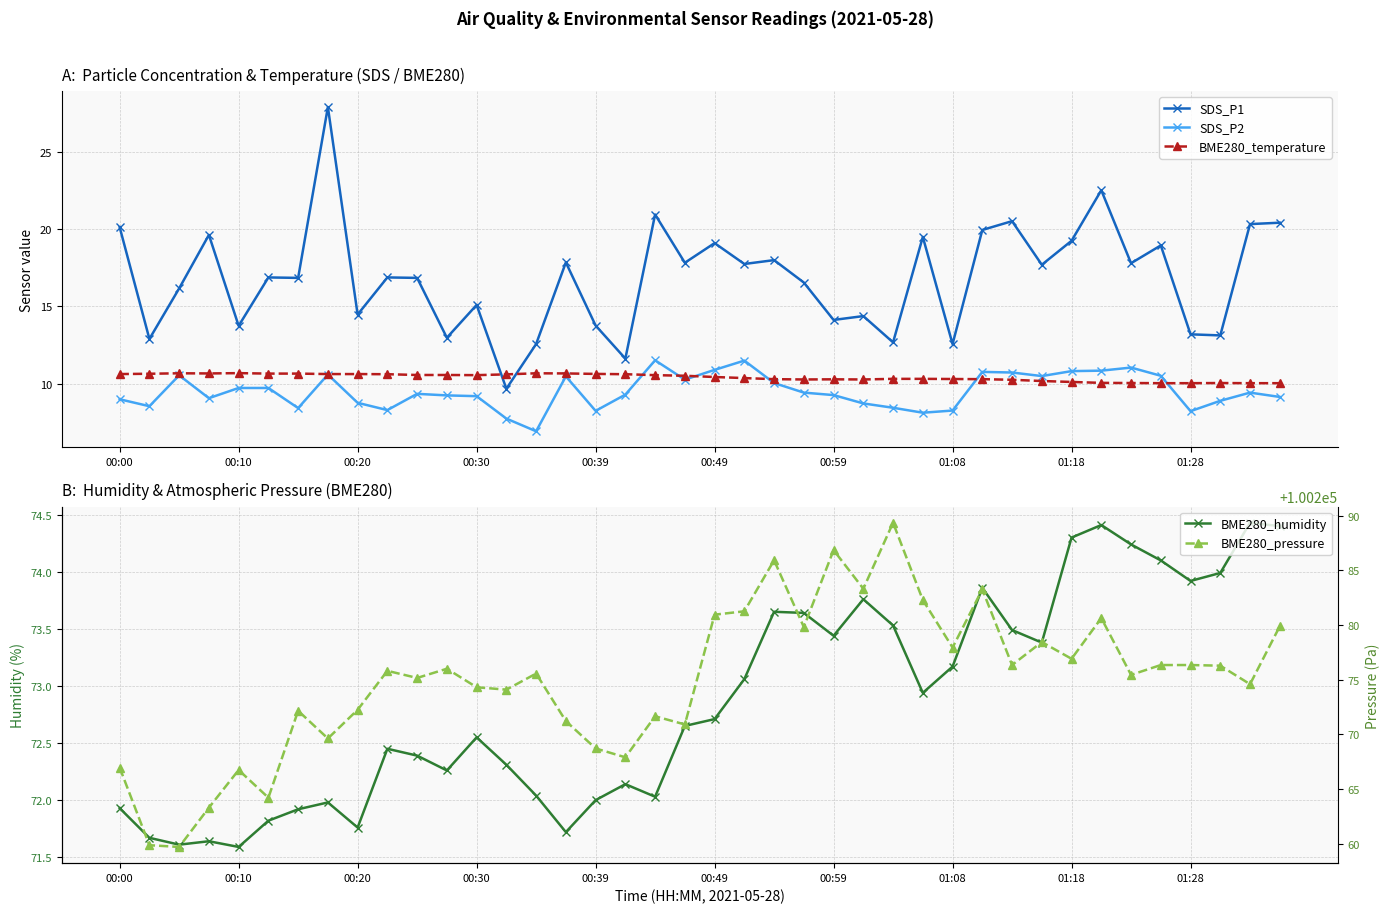

How many lines are shown in the chart?

5